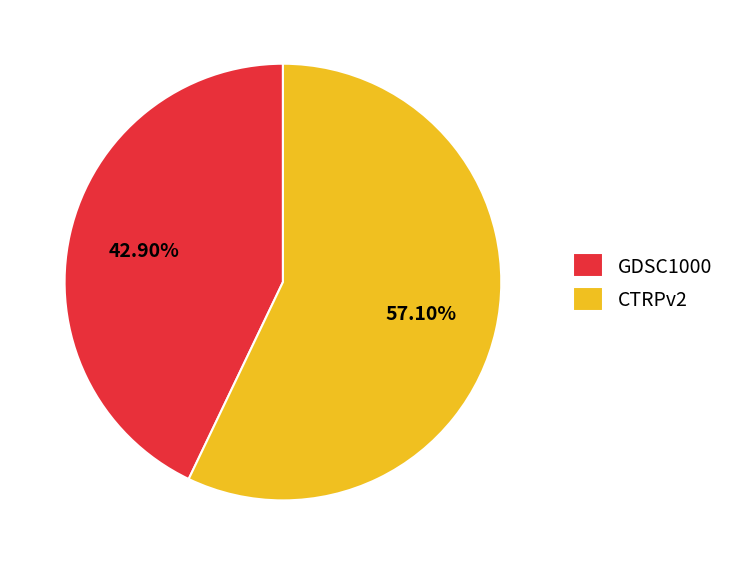

Does CTRPv2 account for over 50% of the chart?

Yes